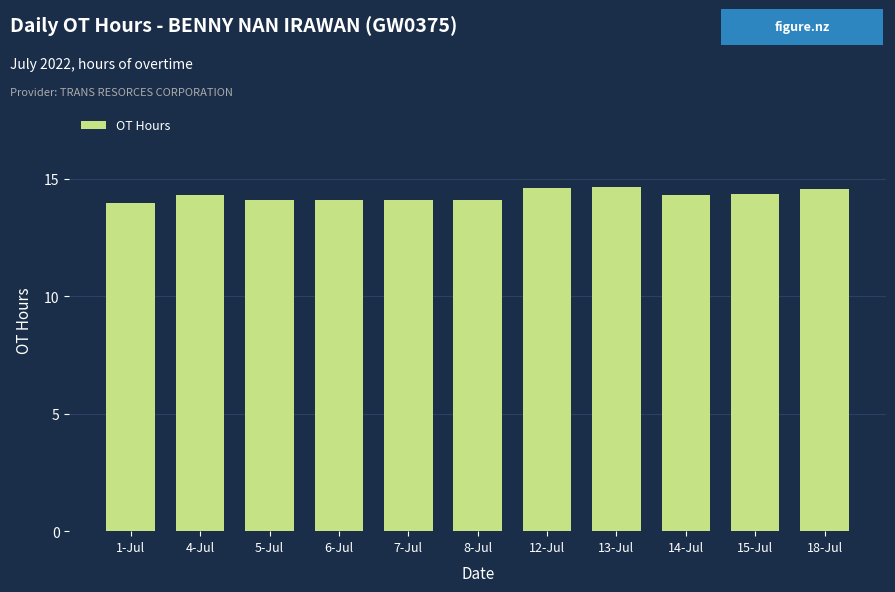

The chart shows a value of 13.9 at 1-Jul. True or false?

True